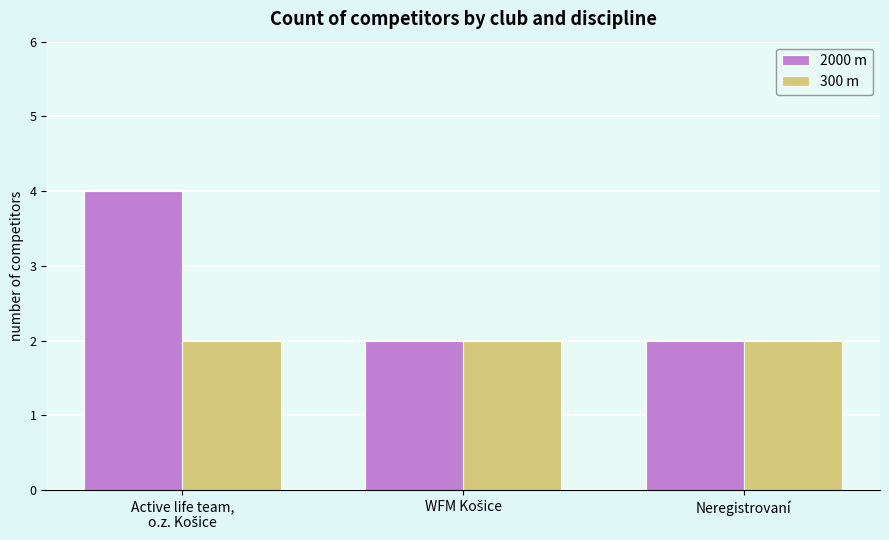

What is the label of the 3rd bar from the left?

Neregistrovaní